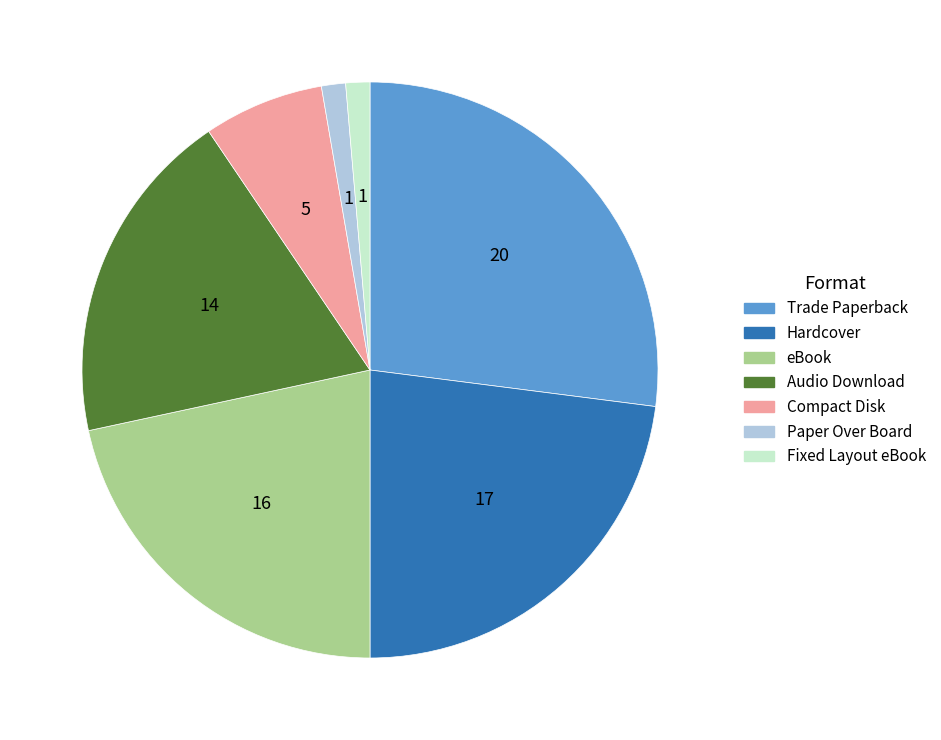

How many segments does this pie chart have?

7